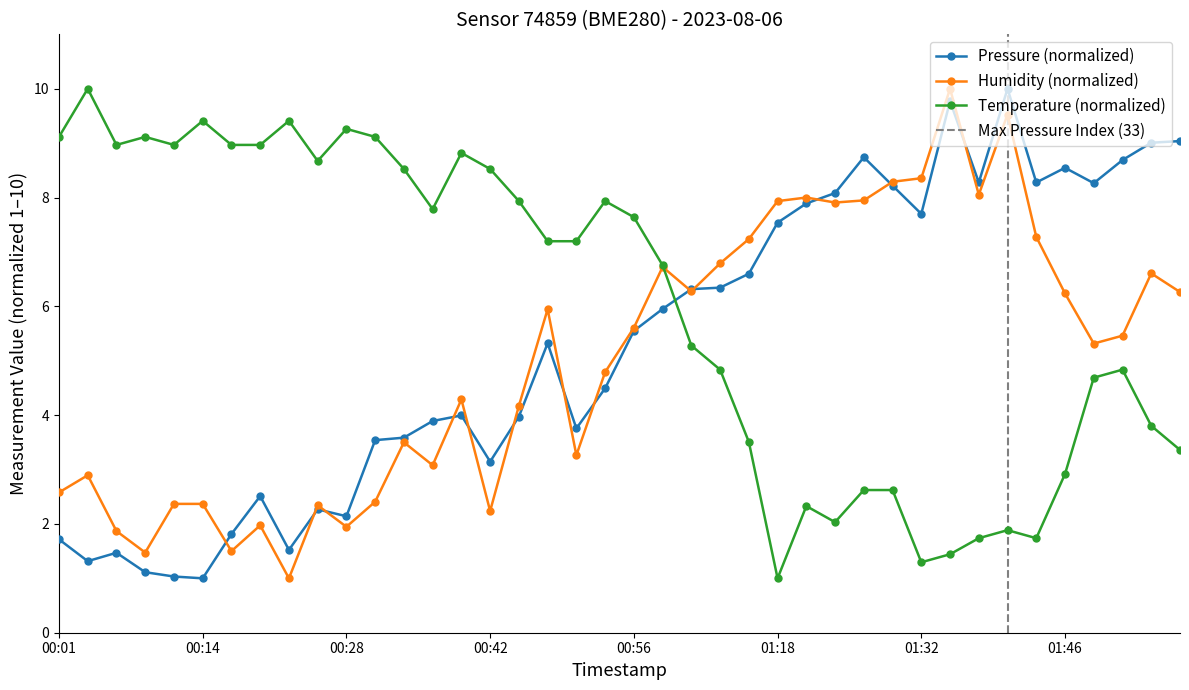

After their last crossing, which series has the higher values: temperature or humidity?

humidity